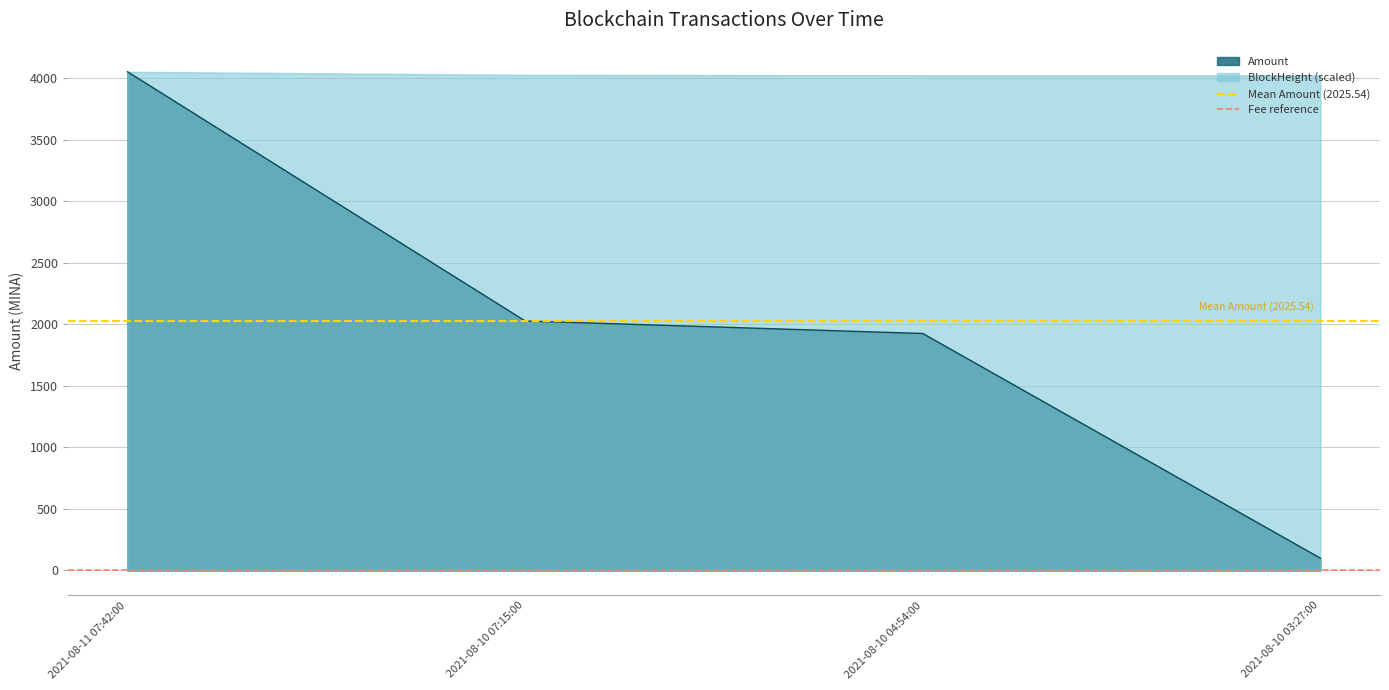

What is the minimum value for Fee reference?

0.2